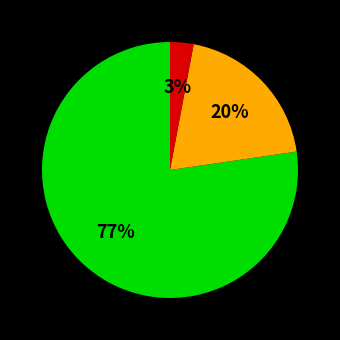

Is there any slice that represents more than half of the pie?

Yes